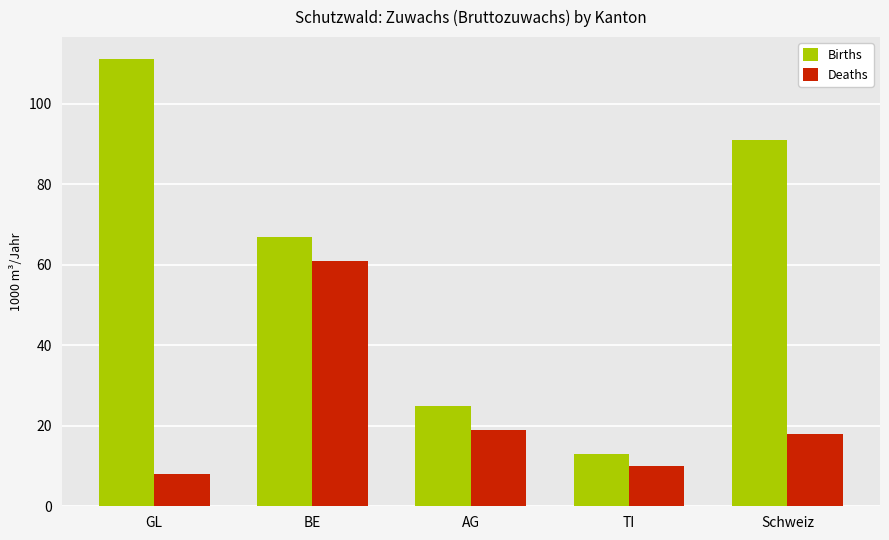

What is the maximum value for Births?

111